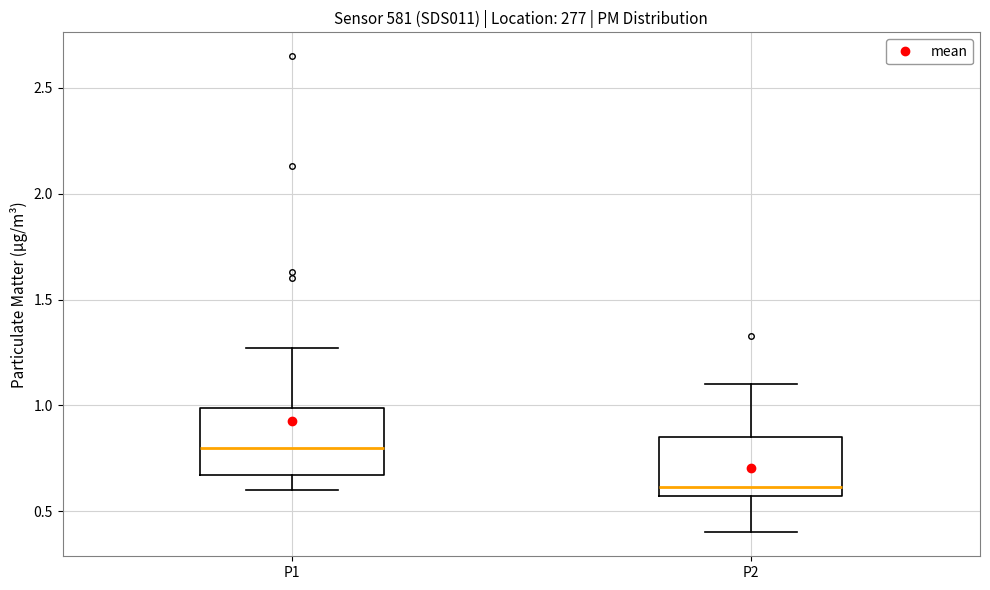

Which box's median line is the highest?

P1